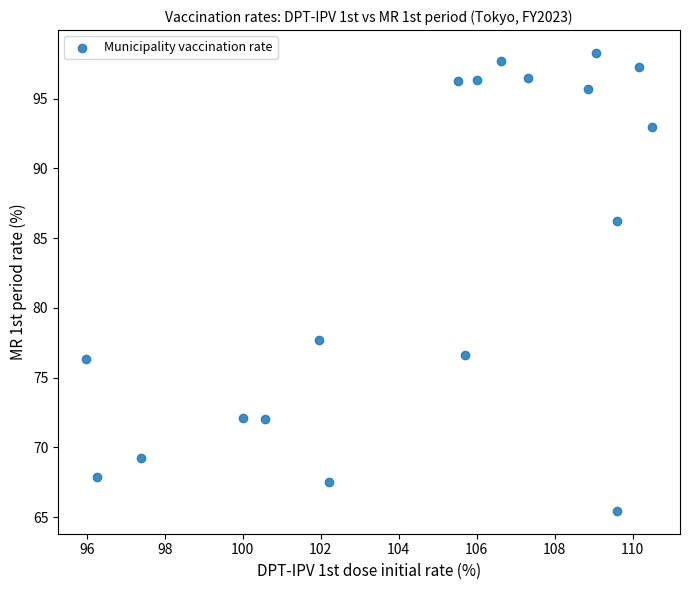

What Y value in the scatter plot is closest to 81?

77.7